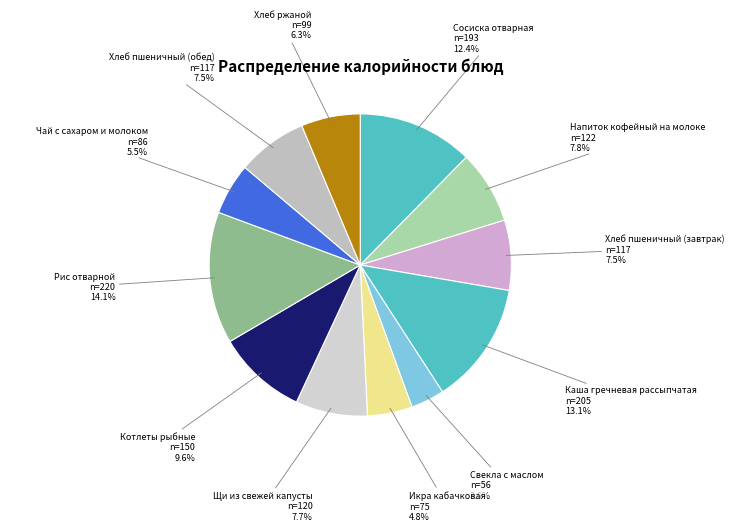

Which category has the biggest portion of the pie?

Рис отварной